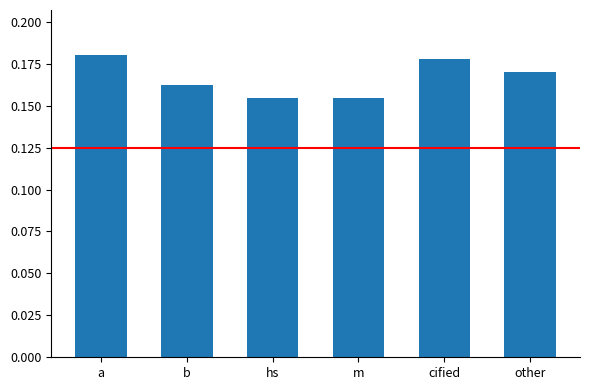

What is the label of the 1st bar from the right?

other